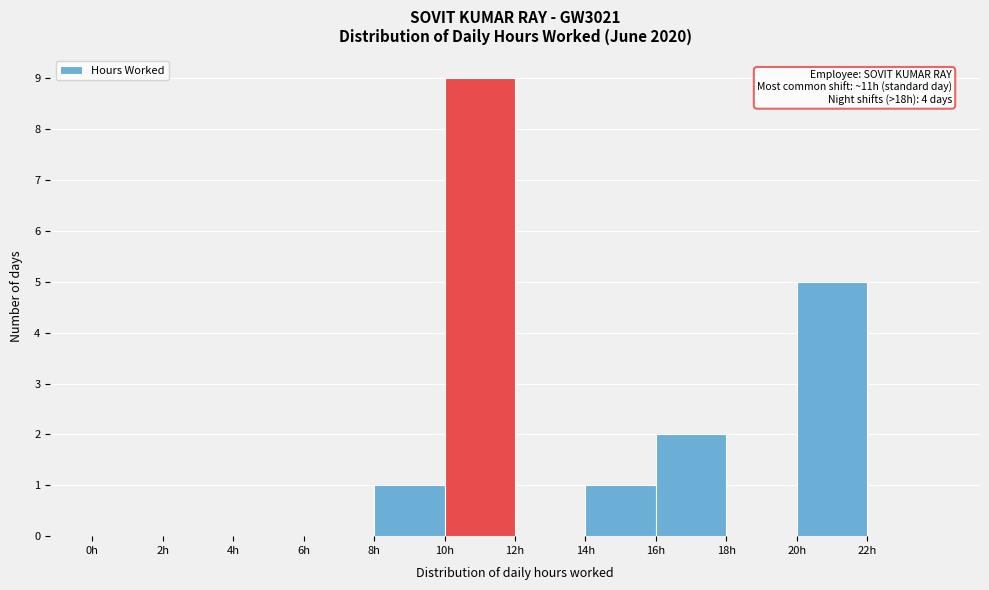

Which range on the x-axis has the tallest bar?

10 to 12